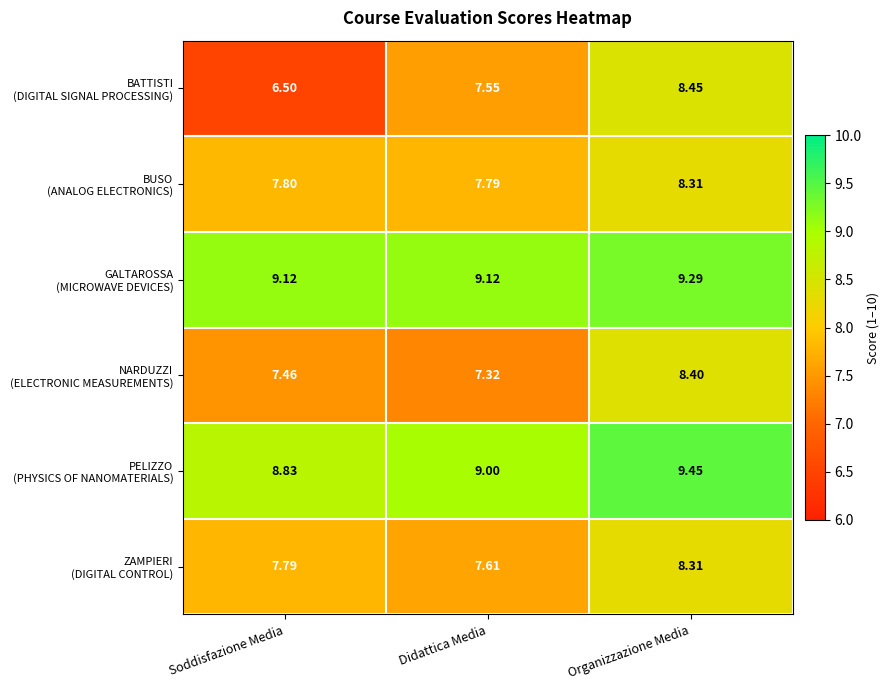

At which category is the sum across all series the highest?

Organizzazione Media